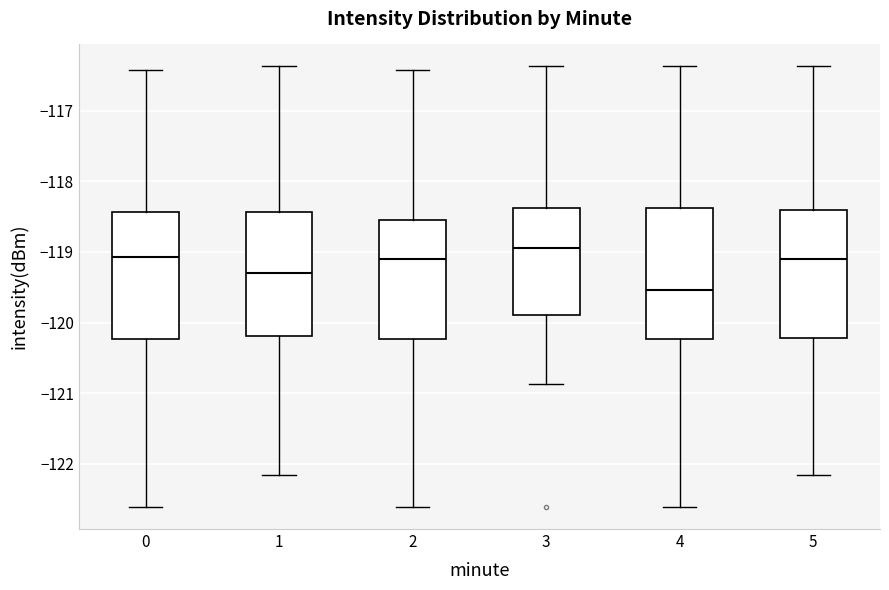

Reading left to right, read every box against the y-axis: the position of its median line, the range the box covers, and the ends of its whiskers. The values are not printed on the chart, so give them approximately, as read against the axis.

0: median -119.1, box -120.2 to -118.4, whiskers -122.6 to -116.4
1: median -119.3, box -120.2 to -118.4, whiskers -122.2 to -116.4
2: median -119.1, box -120.2 to -118.5, whiskers -122.6 to -116.4
3: median -118.9, box -119.9 to -118.4, whiskers -120.9 to -116.4
4: median -119.5, box -120.2 to -118.4, whiskers -122.6 to -116.4
5: median -119.1, box -120.2 to -118.4, whiskers -122.2 to -116.4